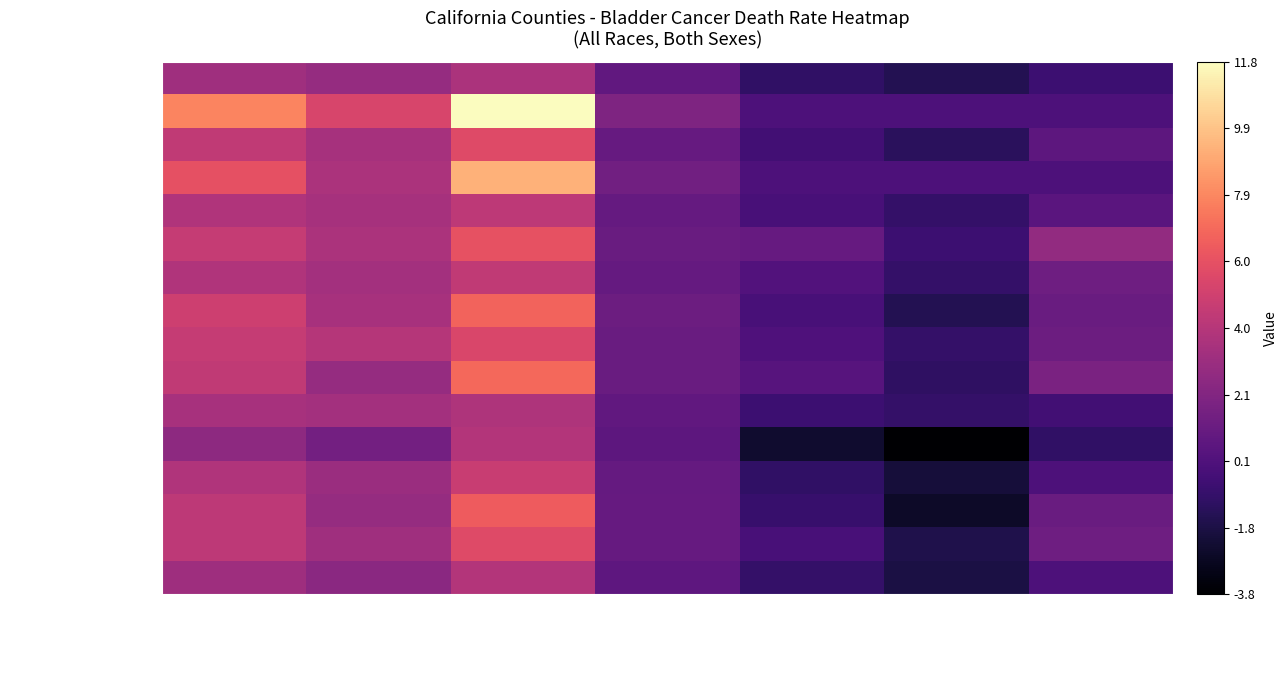

Which series has the largest total across all categories?

Amador County